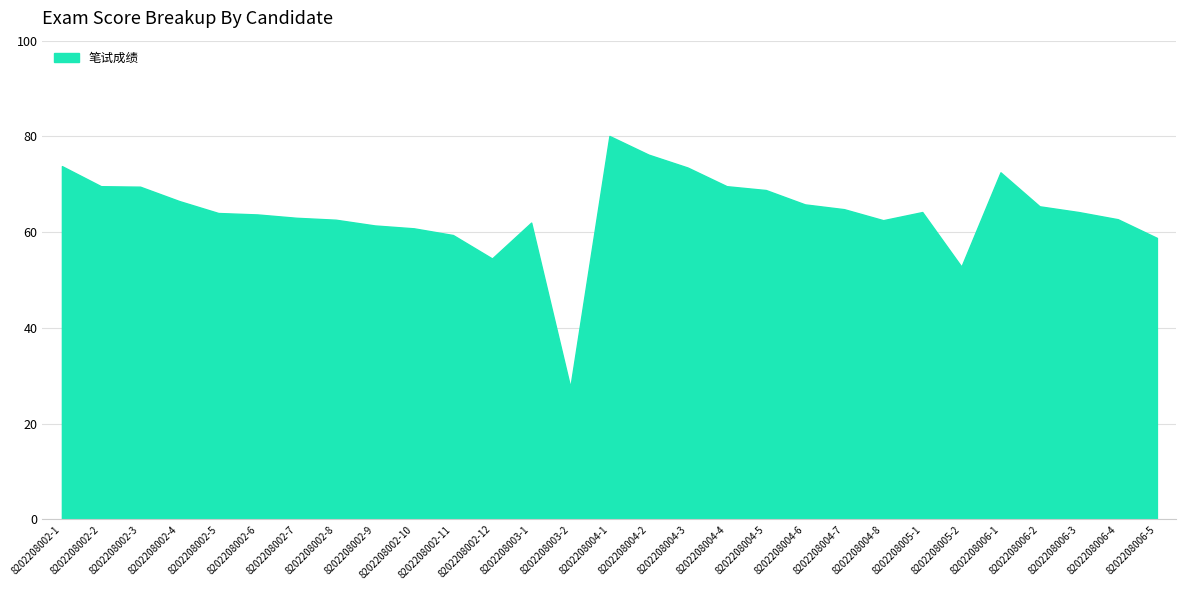

What position from the left is 8202208004-7?

21